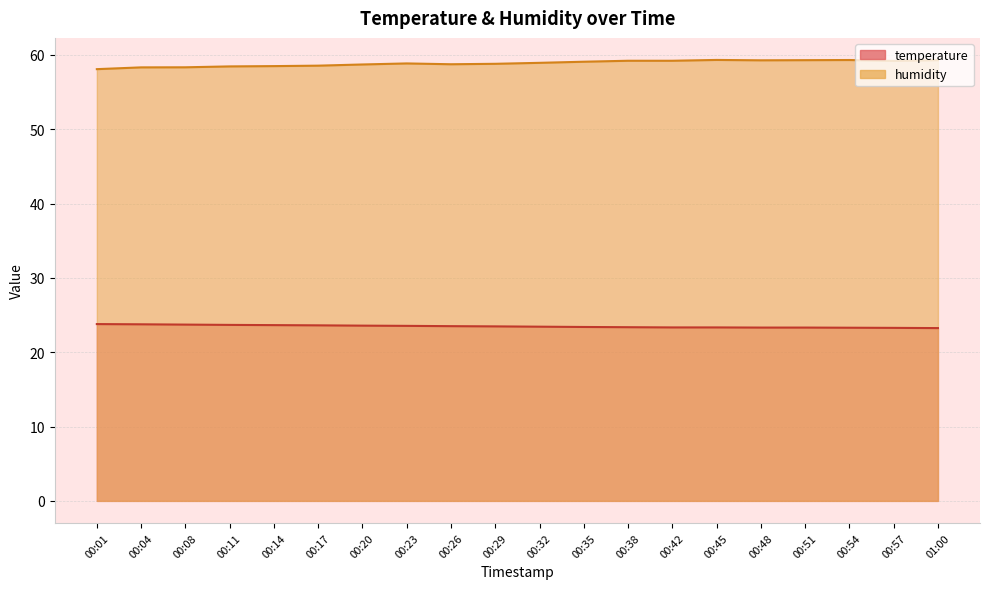

Reading right to left, list all the values displayed in this chart.

temperature: 01:00=23.2	00:57=23.3	00:54=23.3	00:51=23.3	00:48=23.3	00:45=23.3	00:42=23.3	00:38=23.4	00:35=23.4	00:32=23.4	00:29=23.5	00:26=23.5	00:23=23.6	00:20=23.6	00:17=23.6	00:14=23.6	00:11=23.7	00:08=23.7	00:04=23.8	00:01=23.8
humidity: 01:00=59.3	00:57=59.2	00:54=59.3	00:51=59.3	00:48=59.3	00:45=59.3	00:42=59.2	00:38=59.2	00:35=59.1	00:32=58.9	00:29=58.8	00:26=58.8	00:23=58.9	00:20=58.7	00:17=58.6	00:14=58.5	00:11=58.5	00:08=58.3	00:04=58.3	00:01=58.1